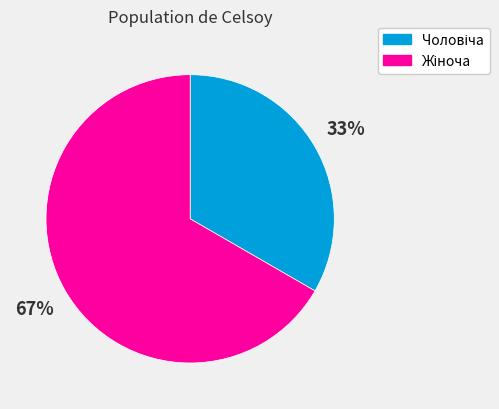

Is there a majority slice in this chart?

Yes